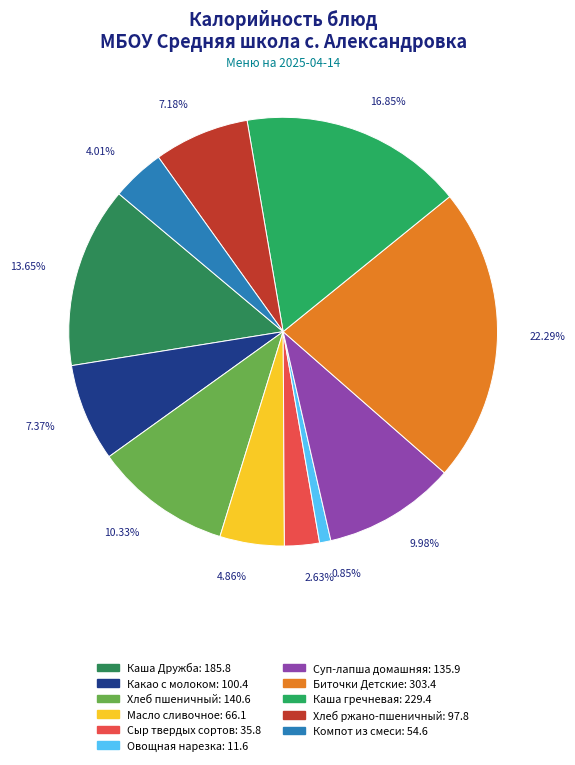

To the nearest percent, what portion does Суп-лапша домашняя represent?

10%